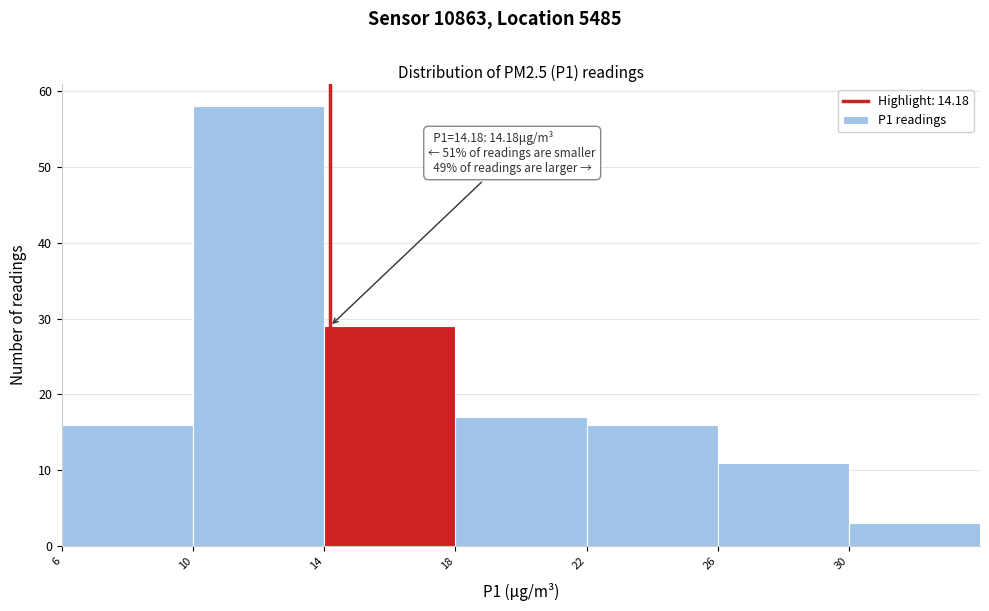

Which range on the x-axis has the tallest bar?

10 to 14